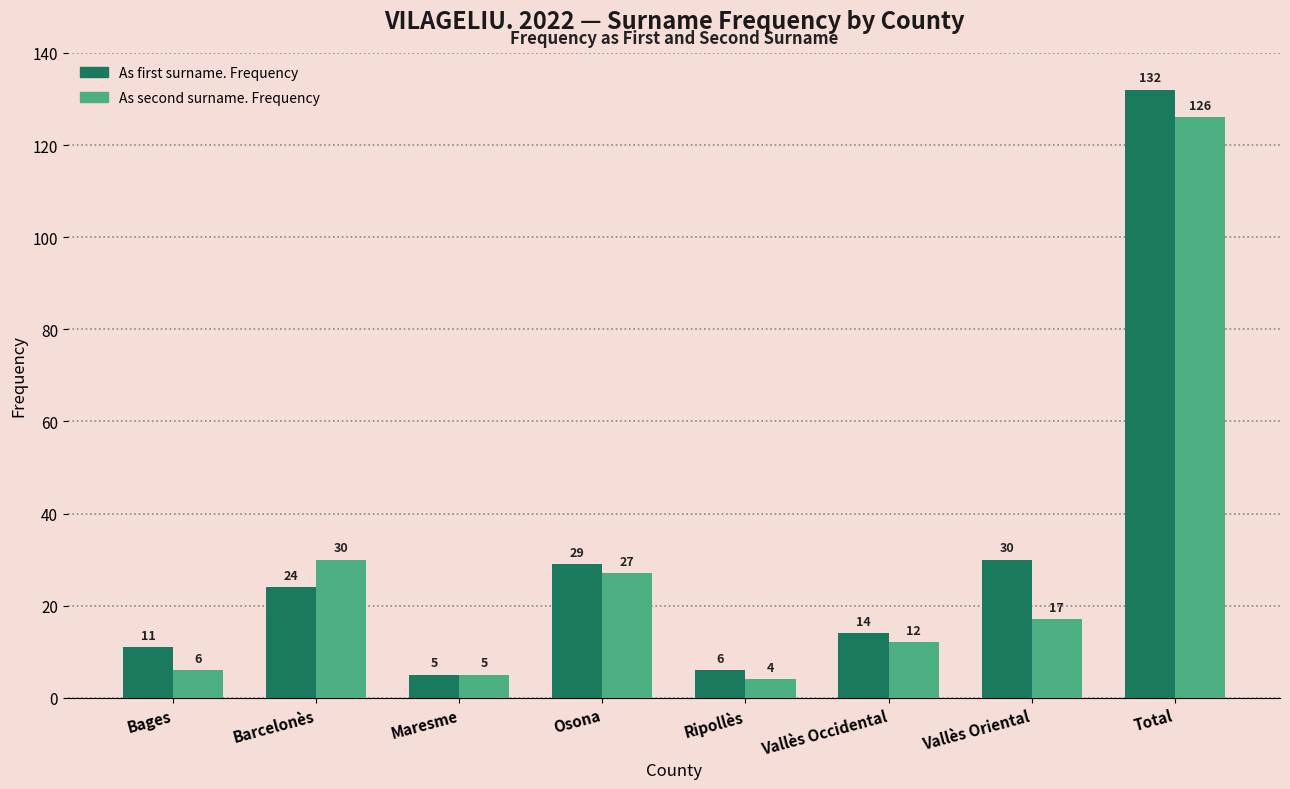

Is it true that As first surname. Frequency equals 6 at Ripollès?

True